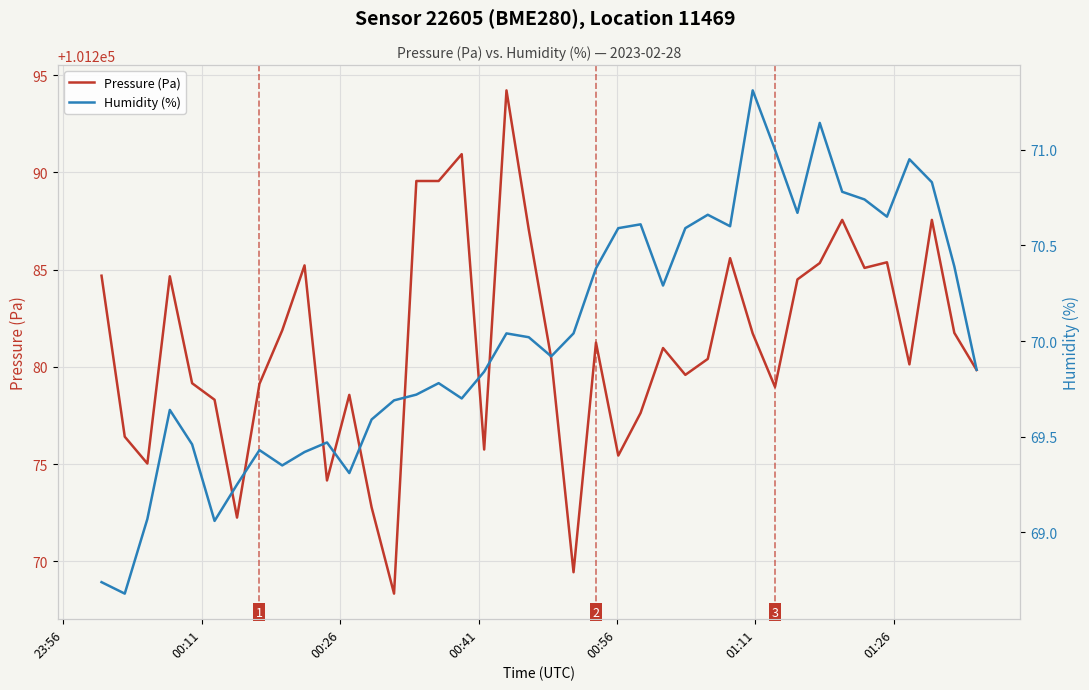

True or false: Pressure (Pa) and Humidity (%) intersect in this chart.

False